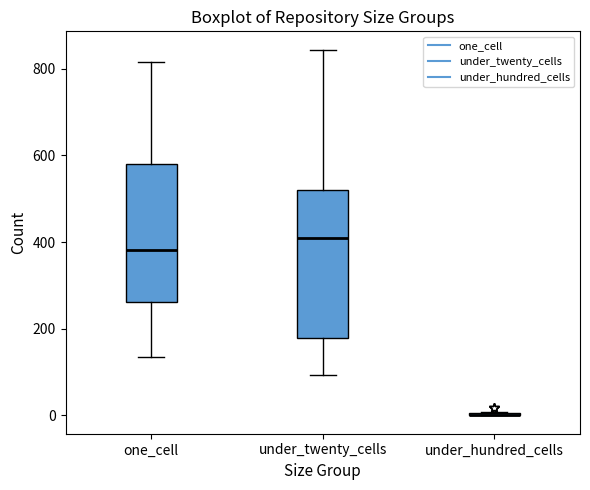

Reading left to right, read every box against the y-axis: the position of its median line, the range the box covers, and the ends of its whiskers. The values are not printed on the chart, so give them approximately, as read against the axis.

one_cell: median 380, box 260 to 580, whiskers 140 to 820
under_twenty_cells: median 400, box 180 to 520, whiskers 100 to 840
under_hundred_cells: box collapsed to a line at 0, whiskers 0 to 0